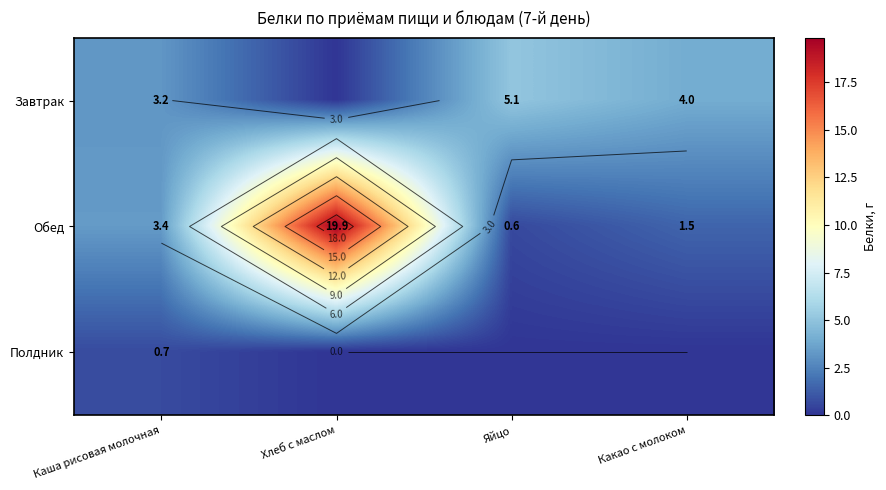

Is it true that Обед equals 0.9 at Каша рисовая молочная?

False